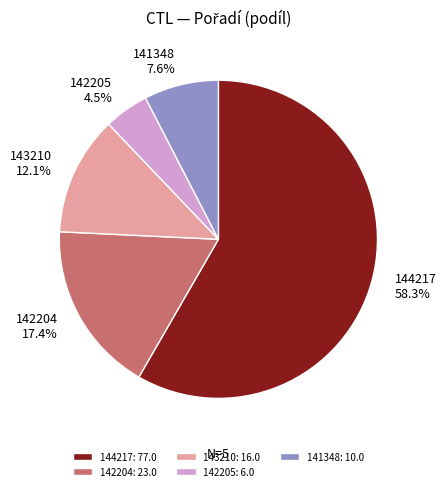

What is the ratio of the value at 143210: 16.0 to the value at 142204: 23.0?

0.7